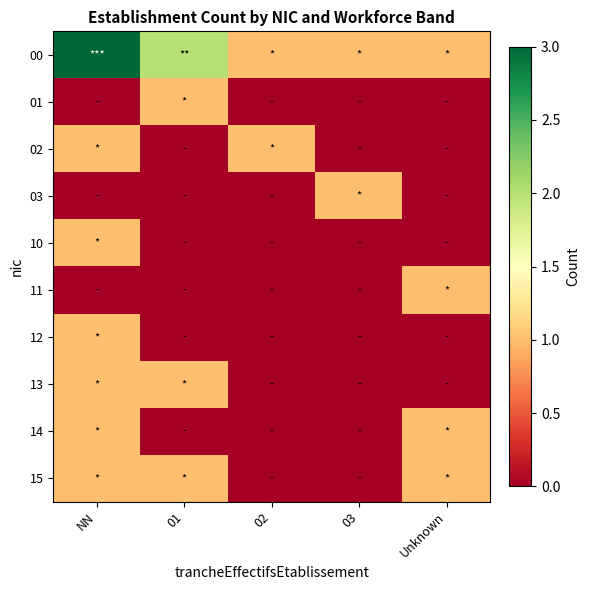

Rank the series at NN from lowest to highest value.

01, 03, 11, 02, 10, 12, 13, 14, 15, 00